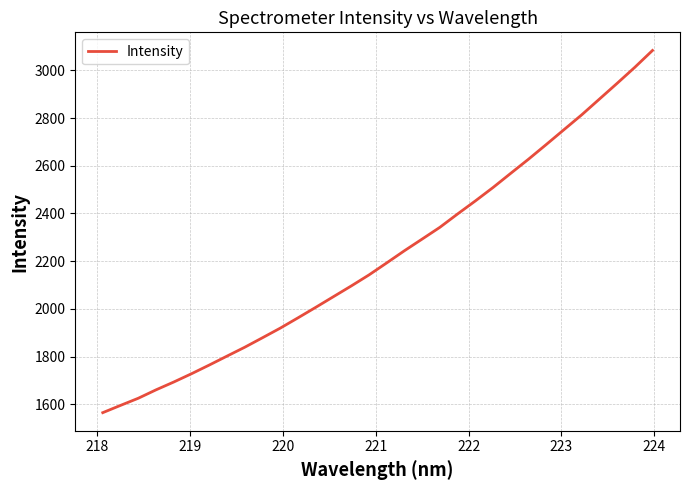

What is the greatest value displayed?

3083.5